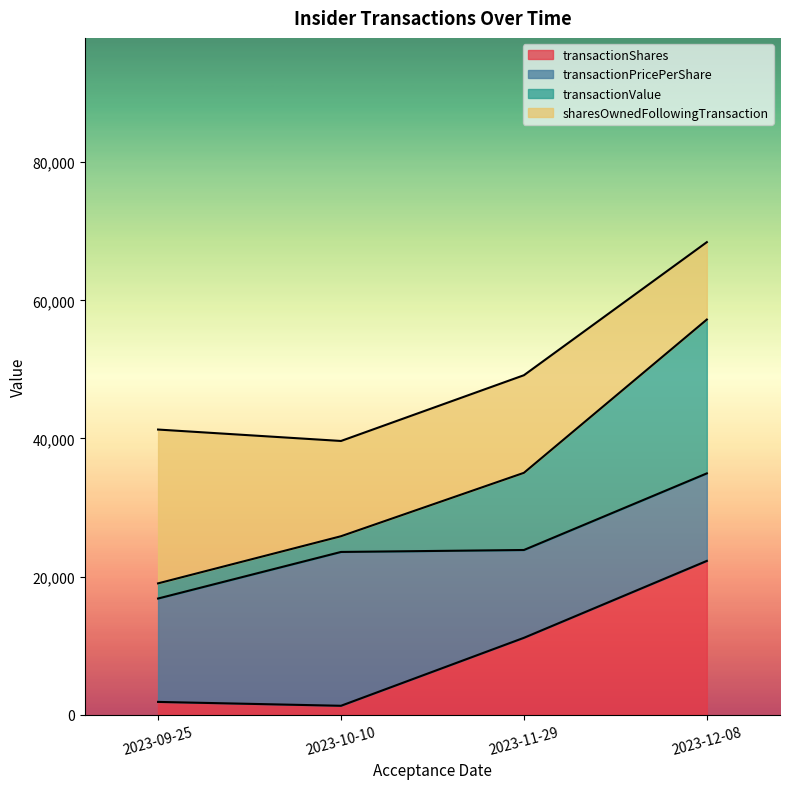

Which category has the highest value in the transactionShares series?

2023-12-08